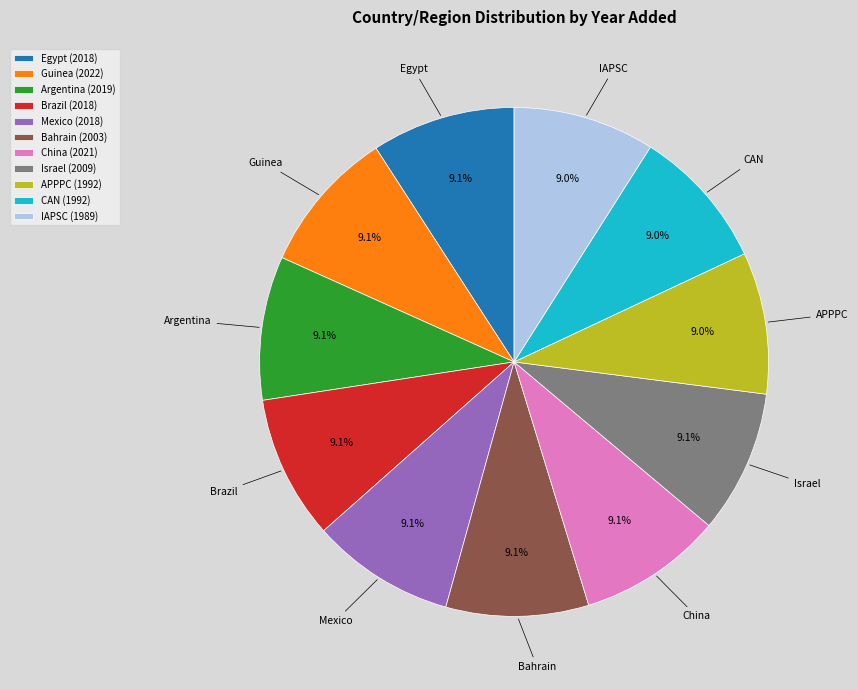

Count the number of slices in the pie.

11